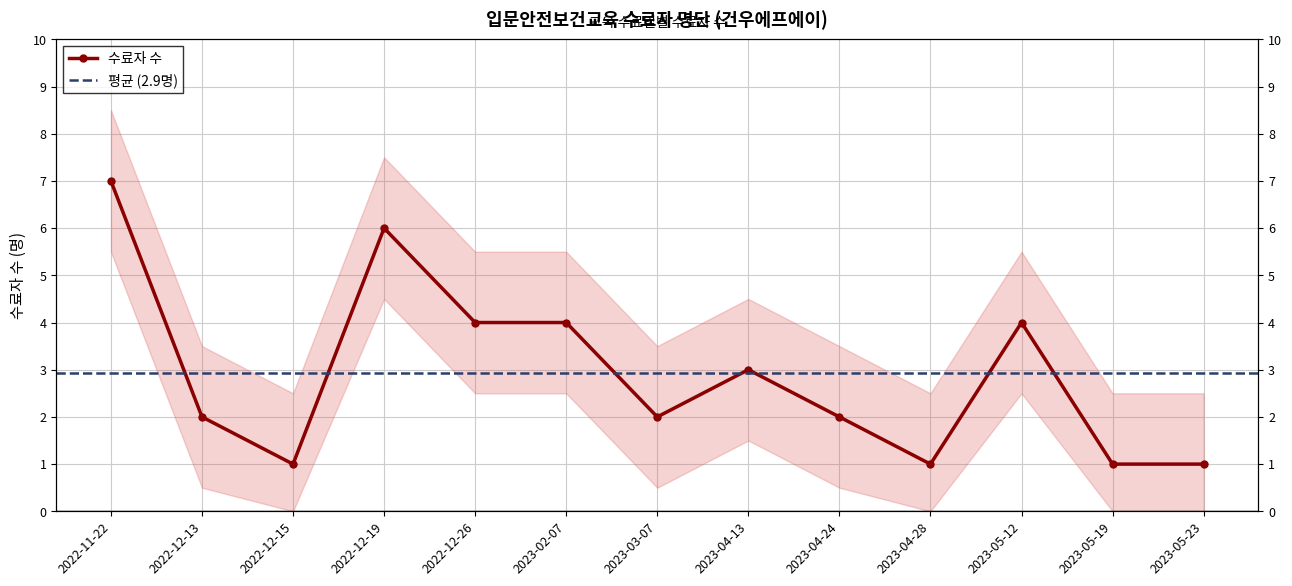

Between 2023-04-13 and 2023-05-23, which is larger?

2023-04-13